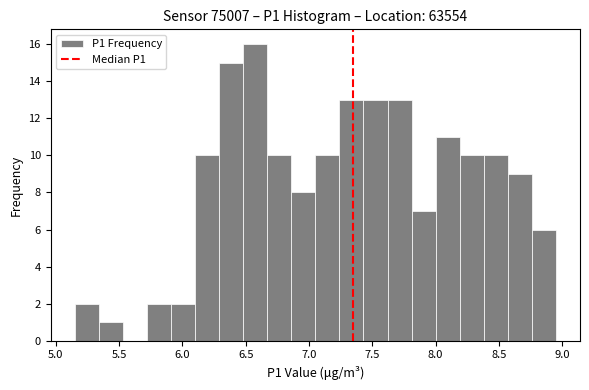

Around what value on the x-axis is the tallest bar? Give the approximate position of its centre, as read against the axis.

6.60